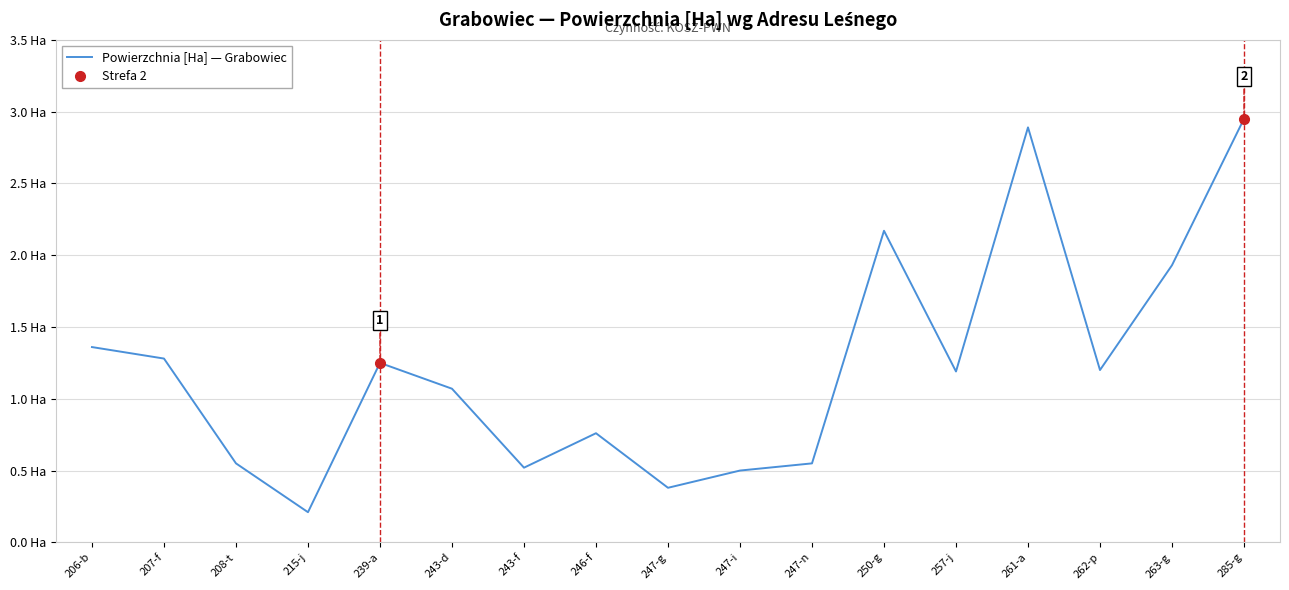

What is the ratio of the value at 285-g to the value at 239-a?

2.4